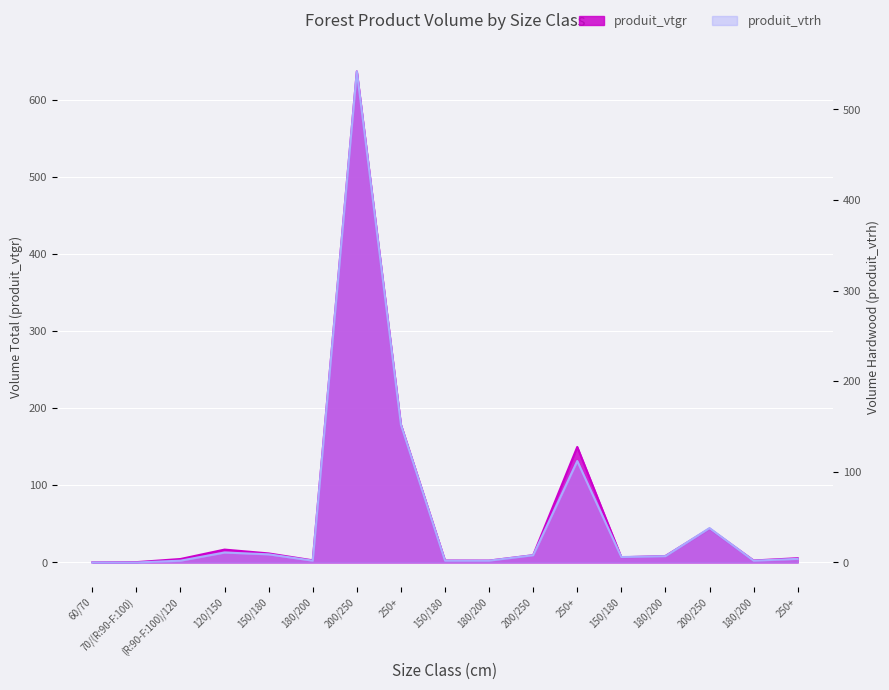

Is the value of produit_vtgr at 120/150 greater than the value of produit_vtrh at 200/250?

No